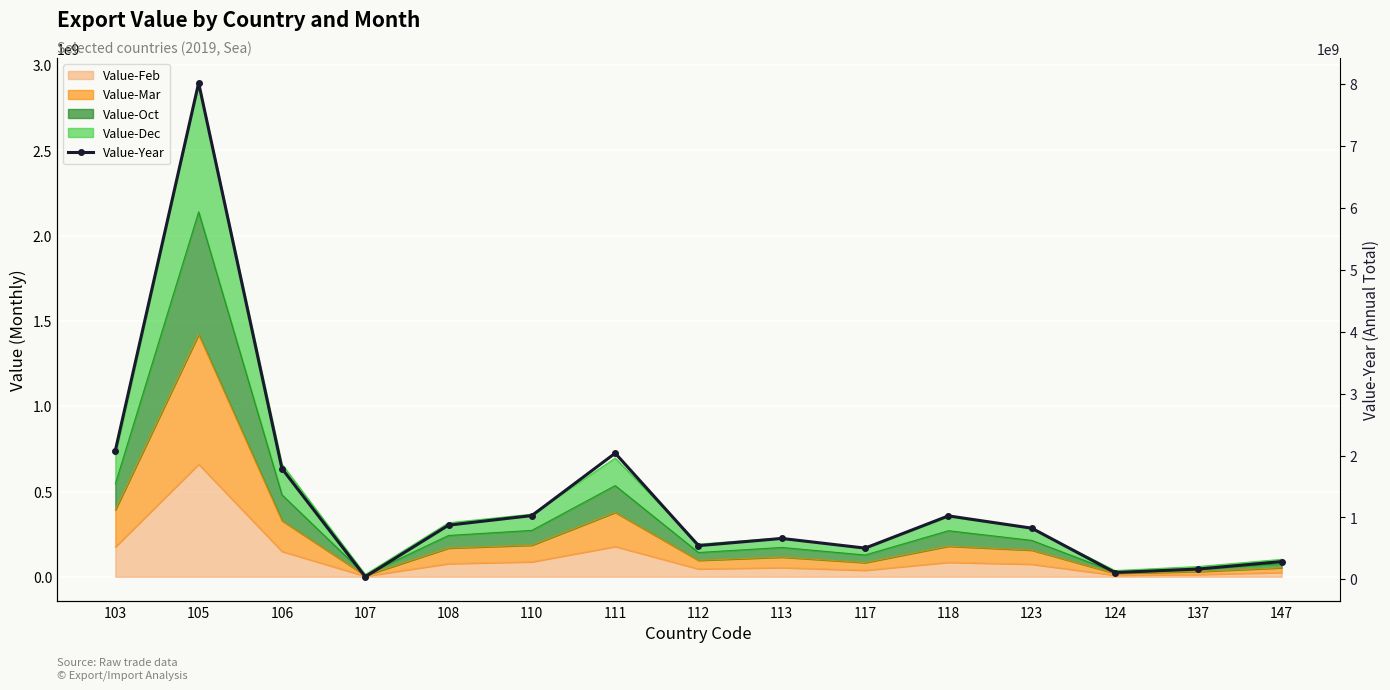

Is it true that the value at 105 is 8020638632?

True